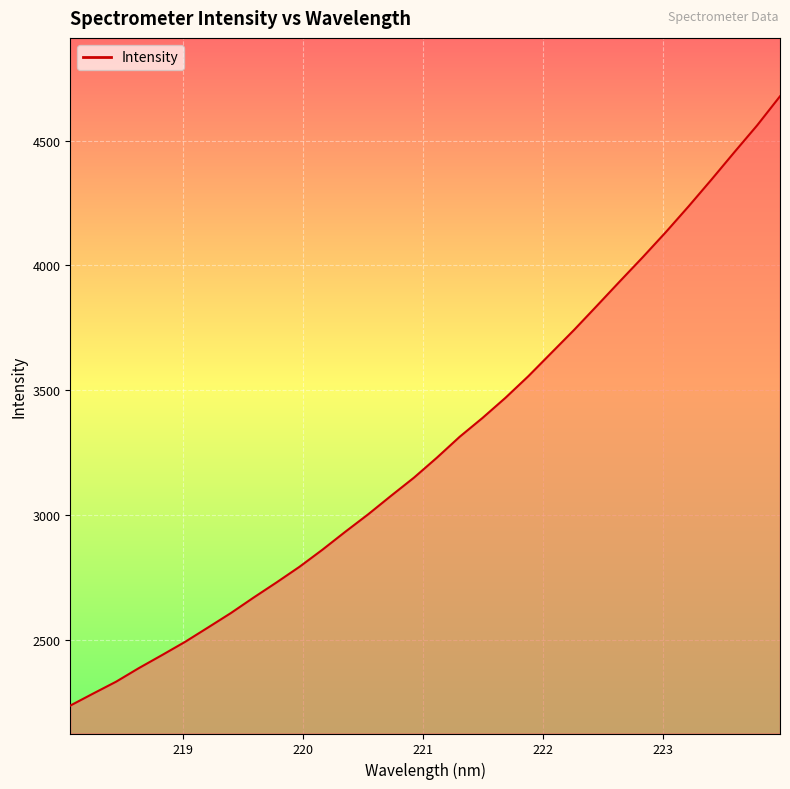

What is the greatest value displayed?

4677.6